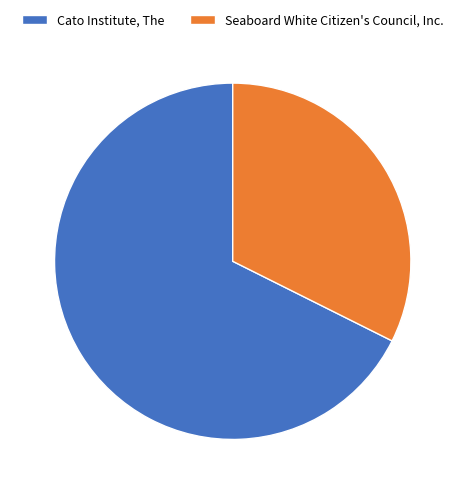

Is it true that Seaboard White Citizen's Council, Inc. is 40% of the pie?

False